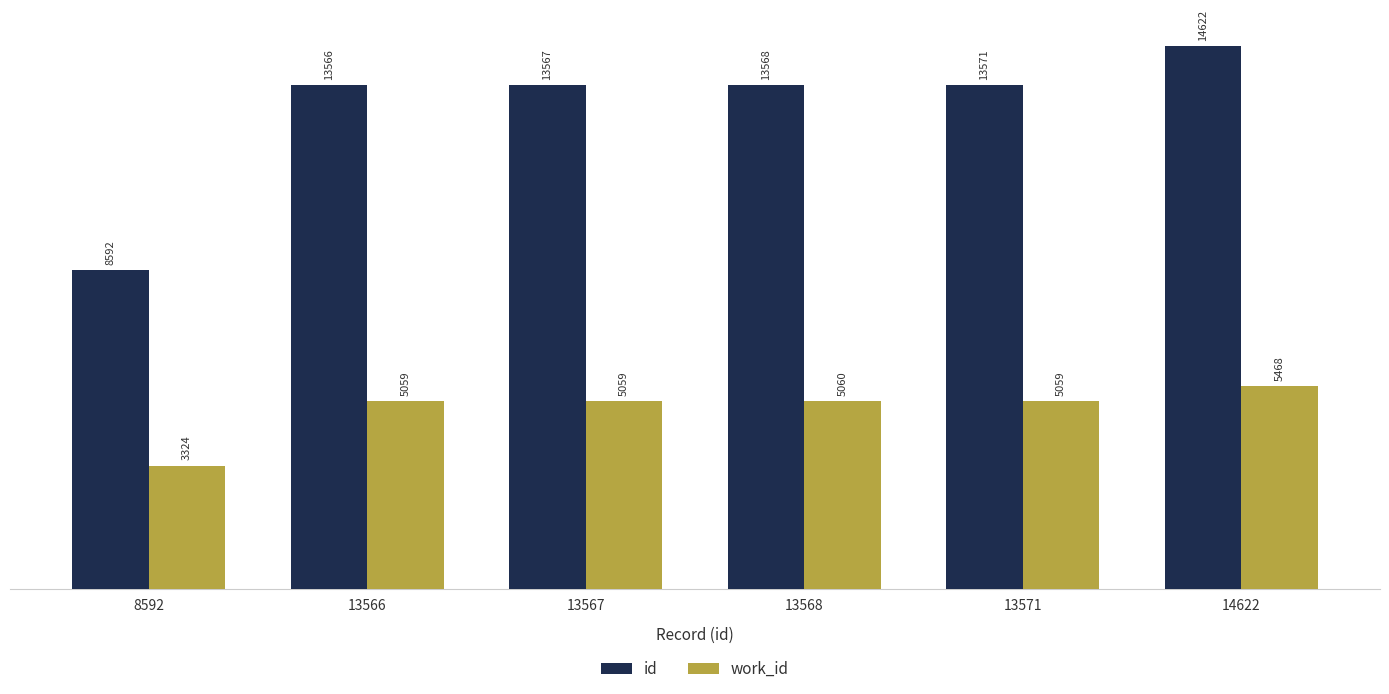

Read the work_id value at 8592, to the nearest 10.

3320